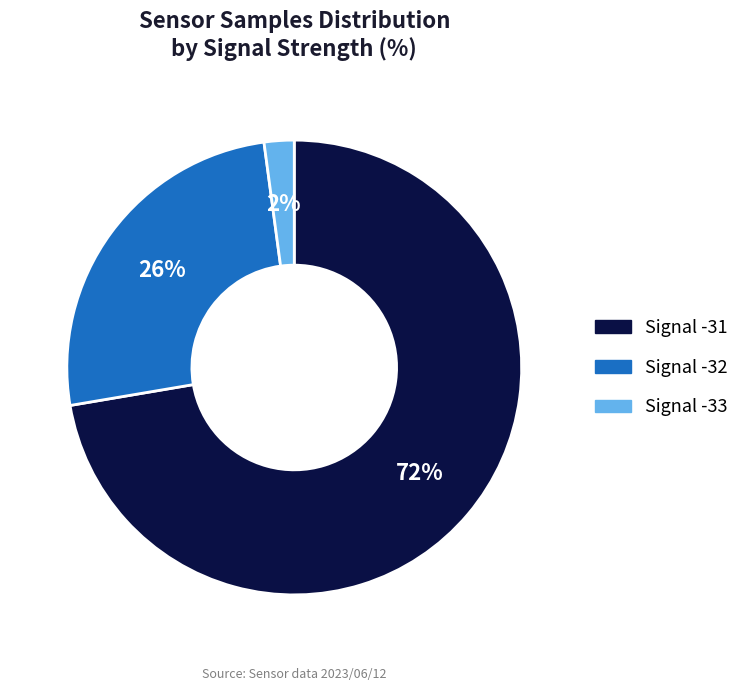

Is there a majority slice in this chart?

Yes